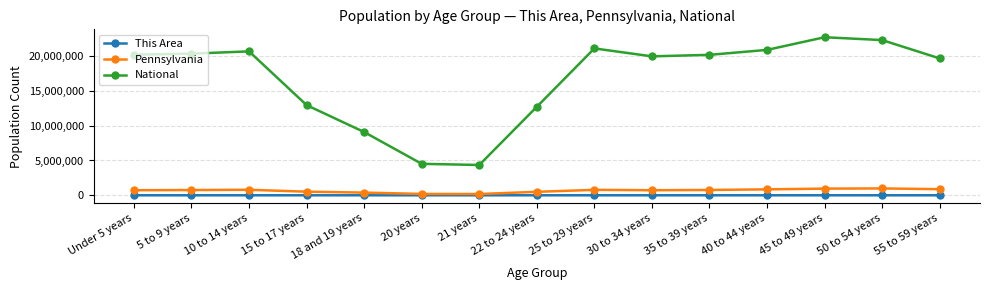

Which series has the widest spread of values?

National